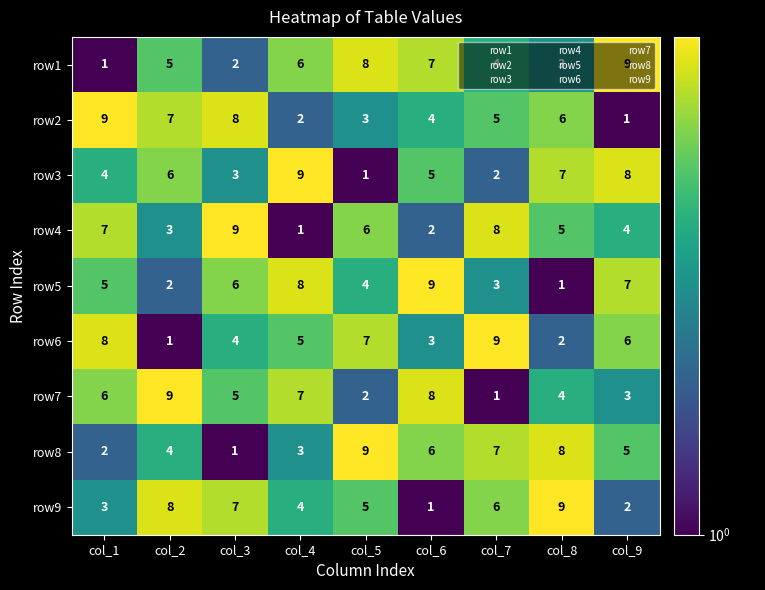

The value of row8 at col_9 is 9. True or false?

False